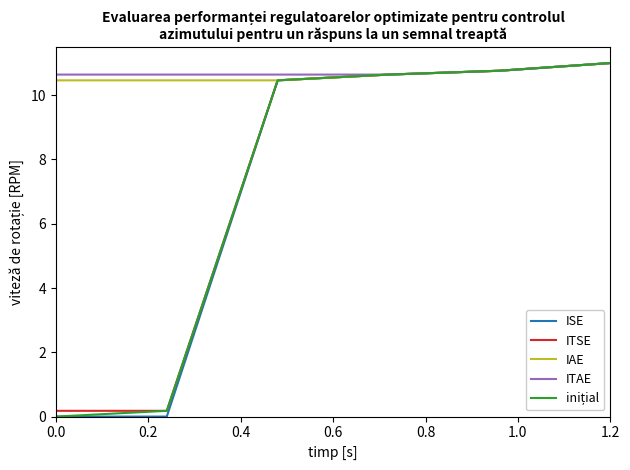

What is the maximum value for ITSE?

11.0